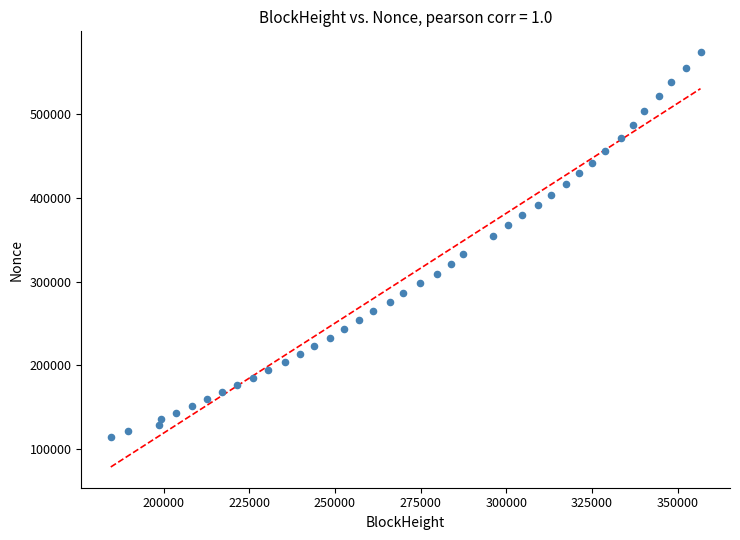

What is the range of X values (max minus min)?

172111